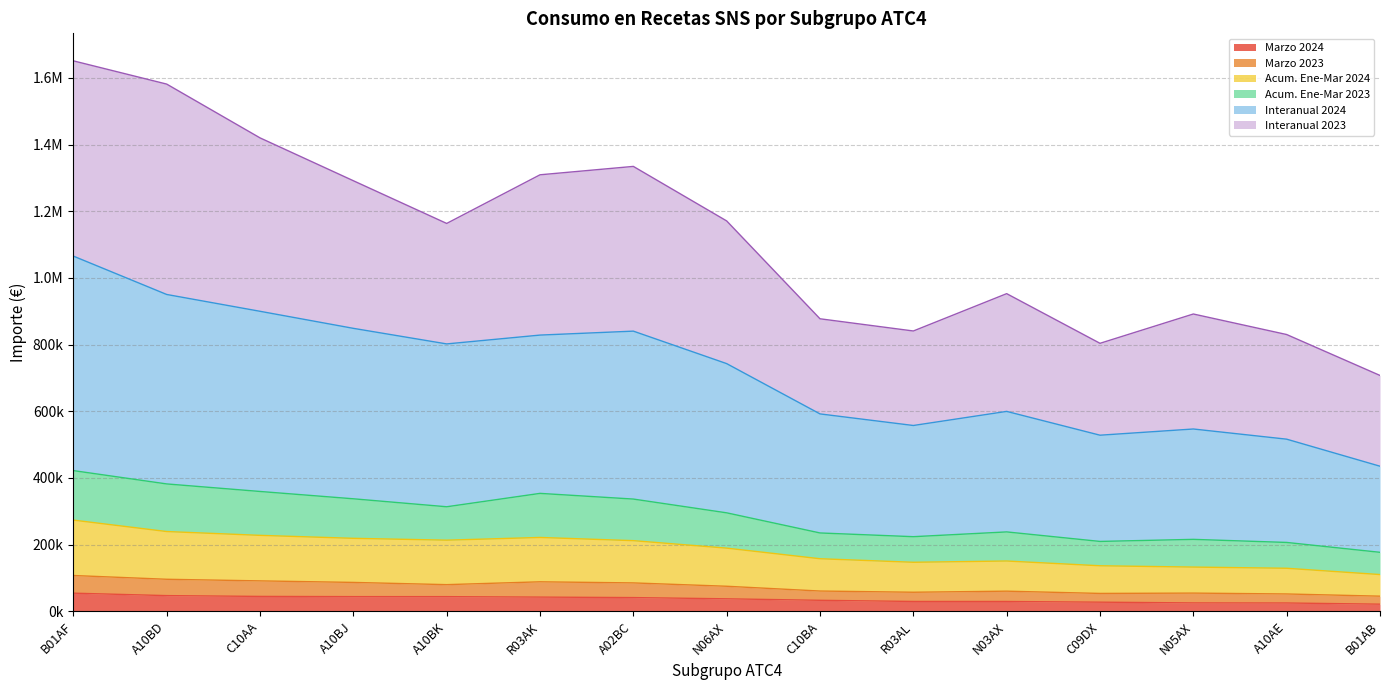

Does the chart display data point markers on the line(s)?

No